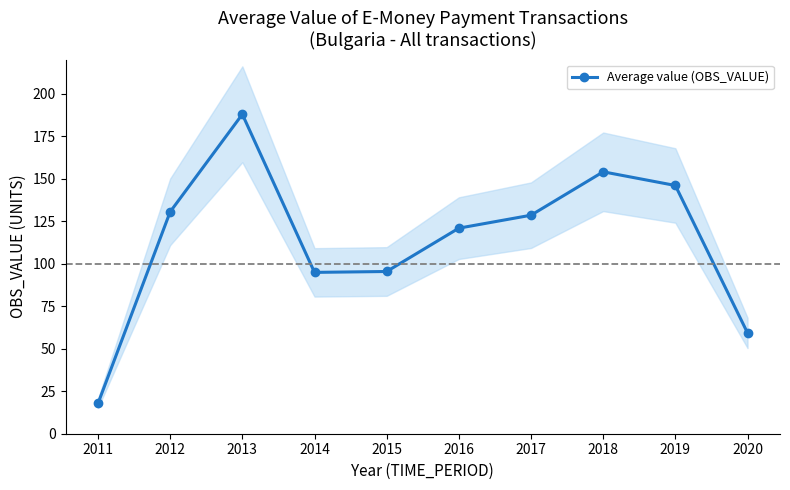

Rank the categories by value from highest to lowest.

2013, 2018, 2019, 2012, 2017, 2016, 2015, 2014, 2020, 2011